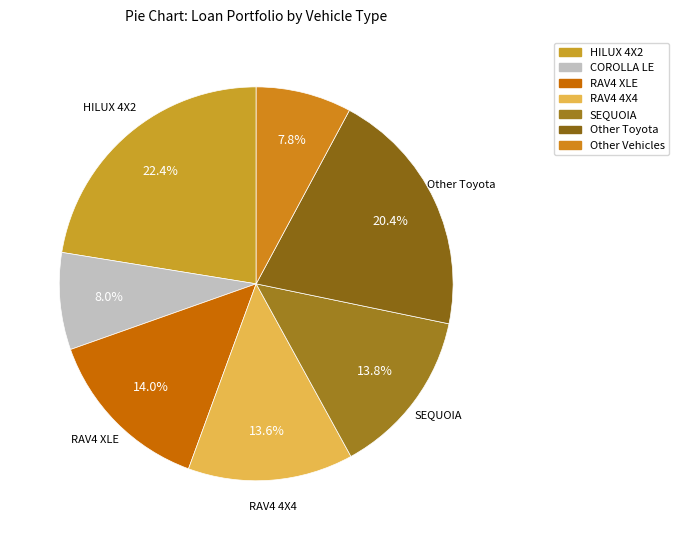

How many segments does this pie chart have?

7